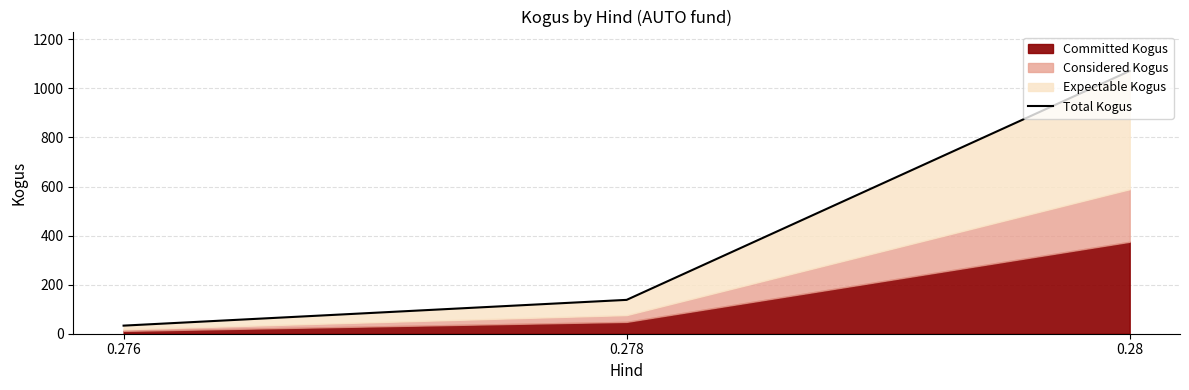

What is the label of the 1st point from the right?

0.28